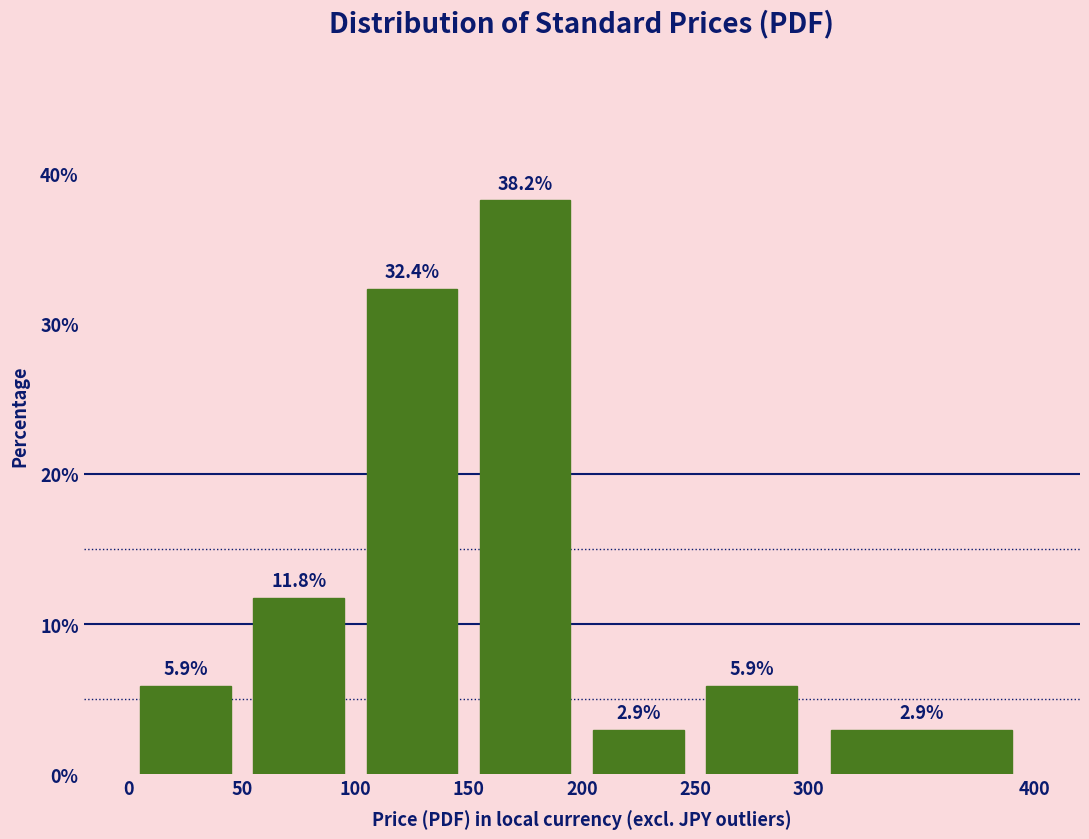

Over which range of the x-axis is the bar tallest?

150 to 200